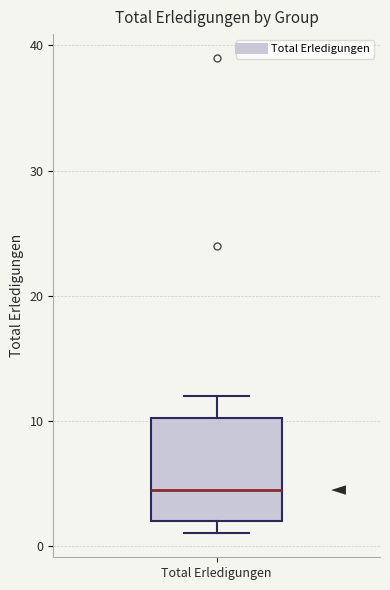

Read this box plot against the y-axis: the position of the median line, the range covered by the box, and the ends of both whiskers. The values are not printed on the chart, so give them approximately, as read against the axis.

median 5, box 2 to 10, whiskers 1 to 12